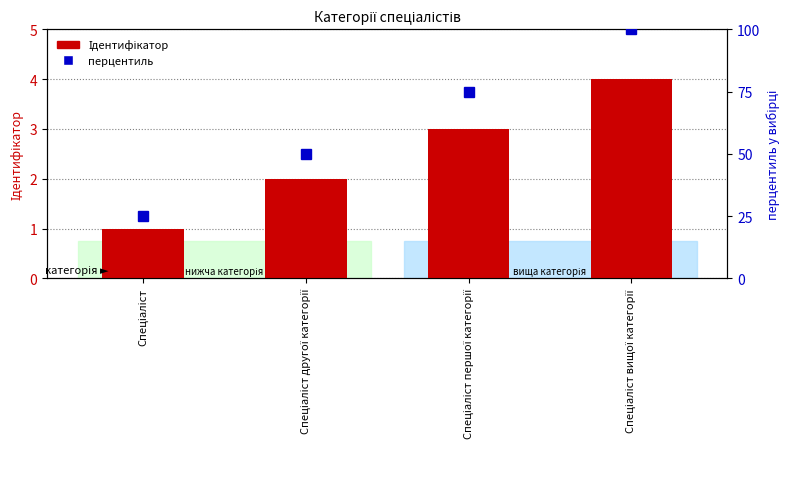

The value of перцентиль at Спеціаліст is 25. True or false?

True